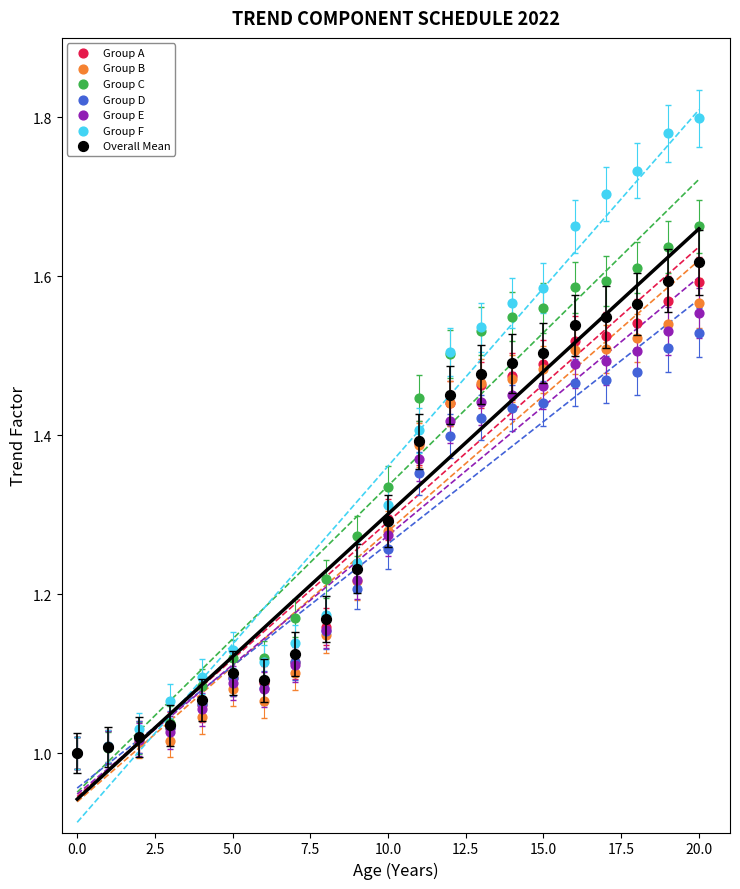

Which series contains the highest Y value?

Group F